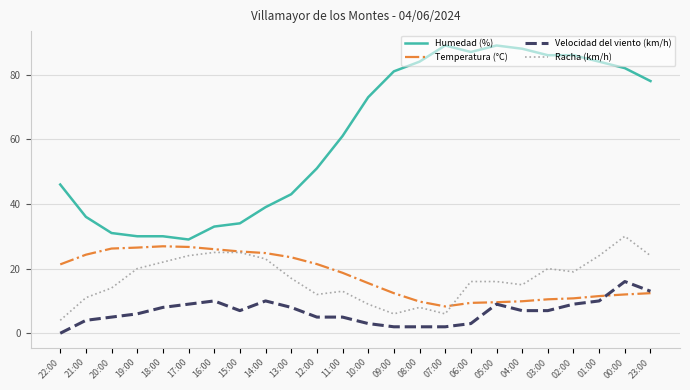

At 20:00, list the series in order from smallest to largest.

Velocidad del viento (km/h), Racha (km/h), Temperatura (°C), Humedad (%)